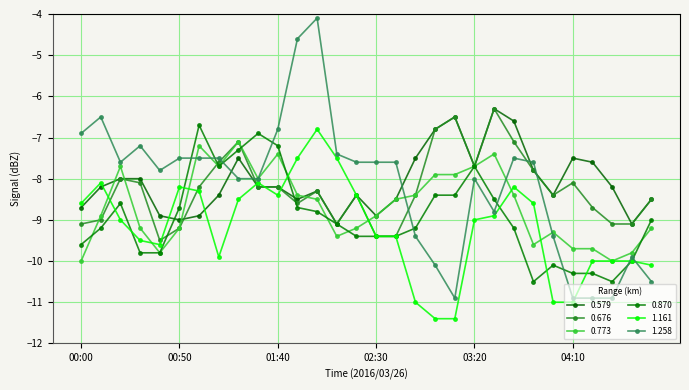

True or false: 1.258 has more than 0 points higher than both neighbors.

True